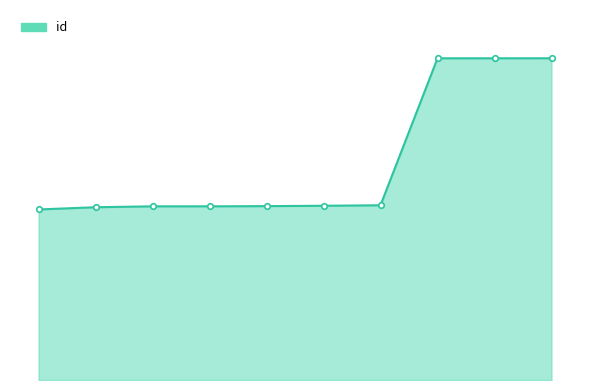

Is this an area chart (filled region under the line)?

Yes